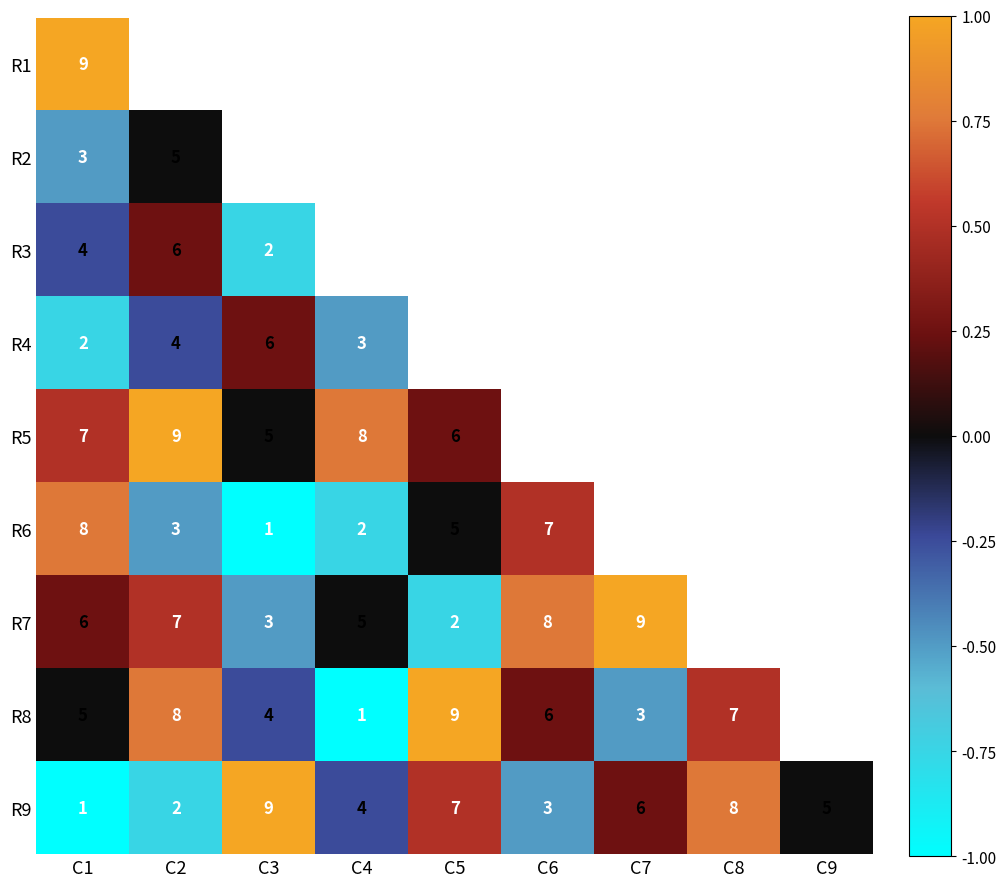

Is the value of R9 at C5 greater than the value of R6 at C3?

Yes